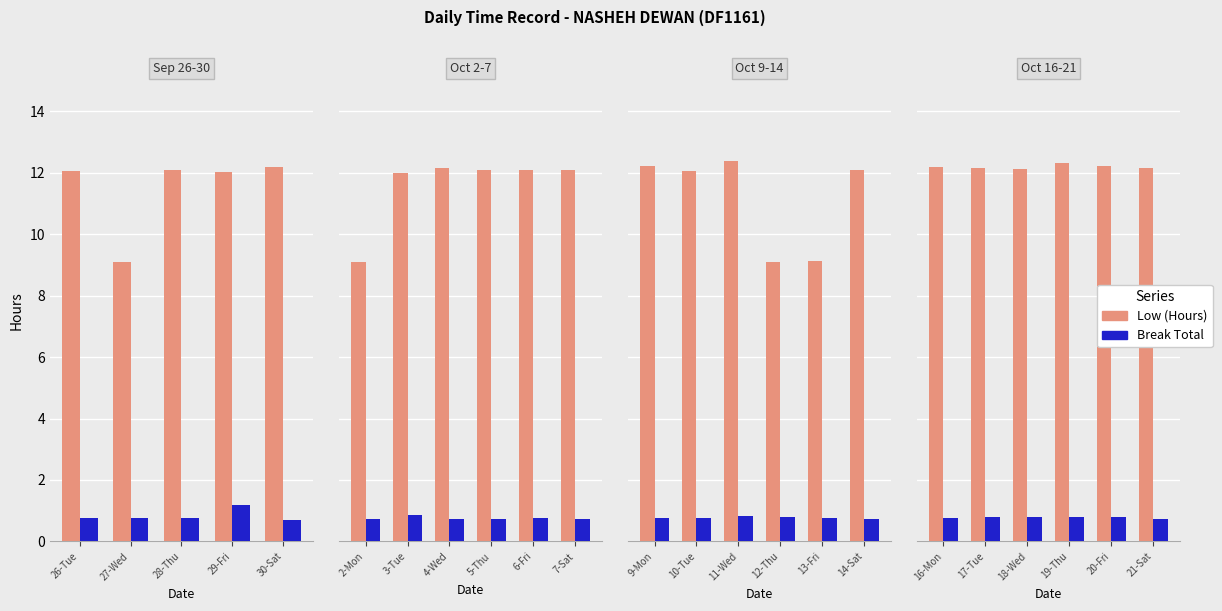

What is the sum of the Low (Hours) values at 16-Mon and 20-Fri?

24.4